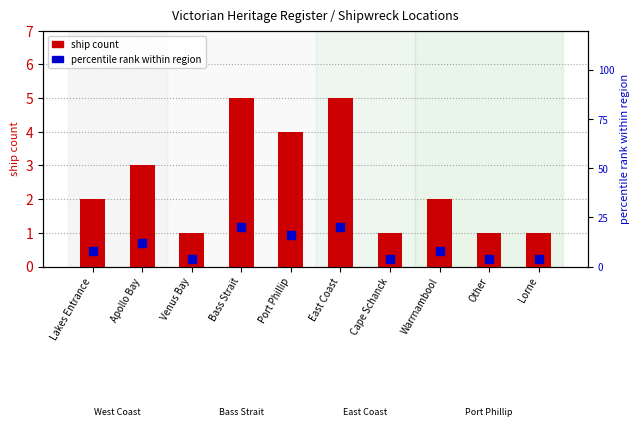

Which series contains the lowest Y value?

ship count